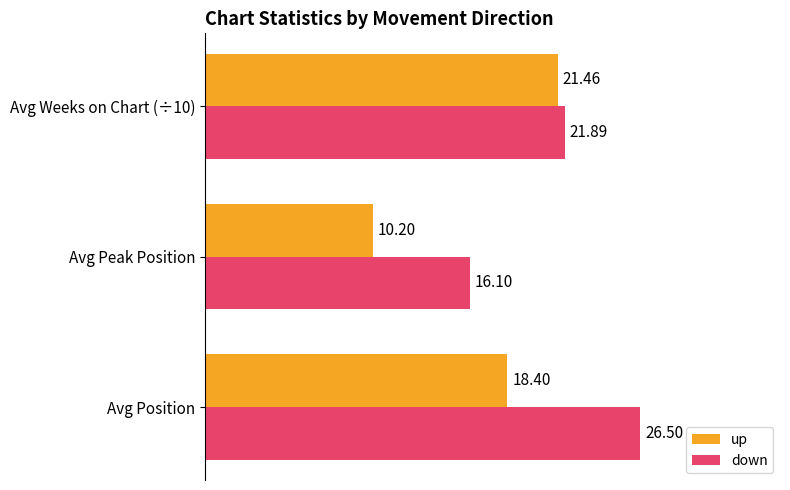

Rank the series by their maximum value, from highest to lowest.

down, up